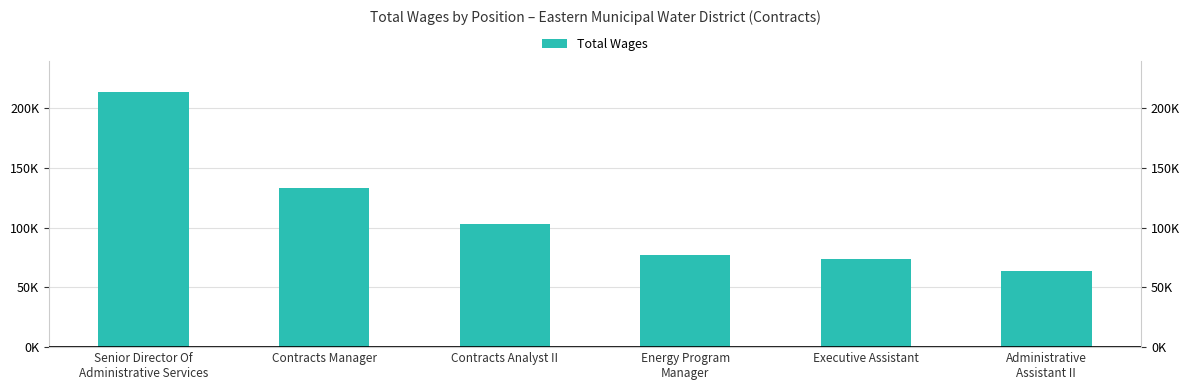

Count the number of categories in the chart.

6